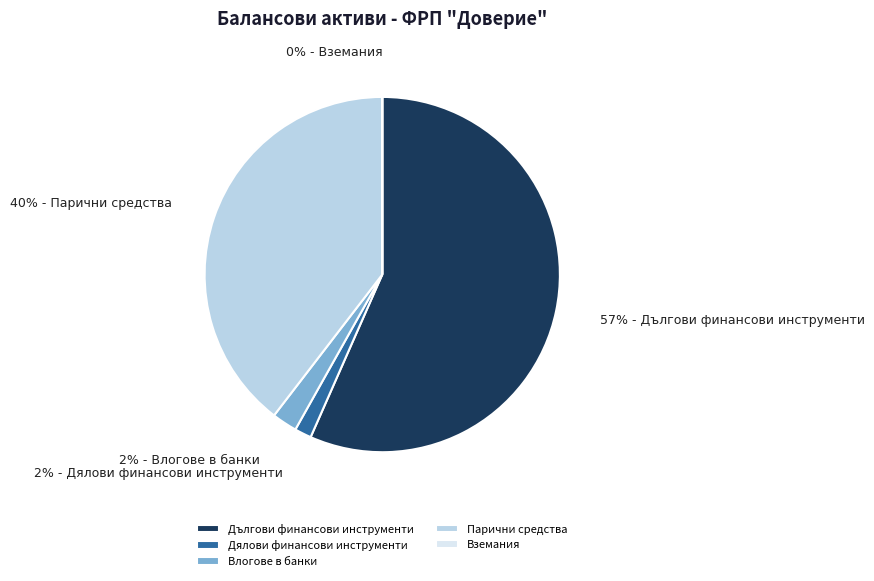

Which category has the biggest portion of the pie?

Дългови финансови инструменти